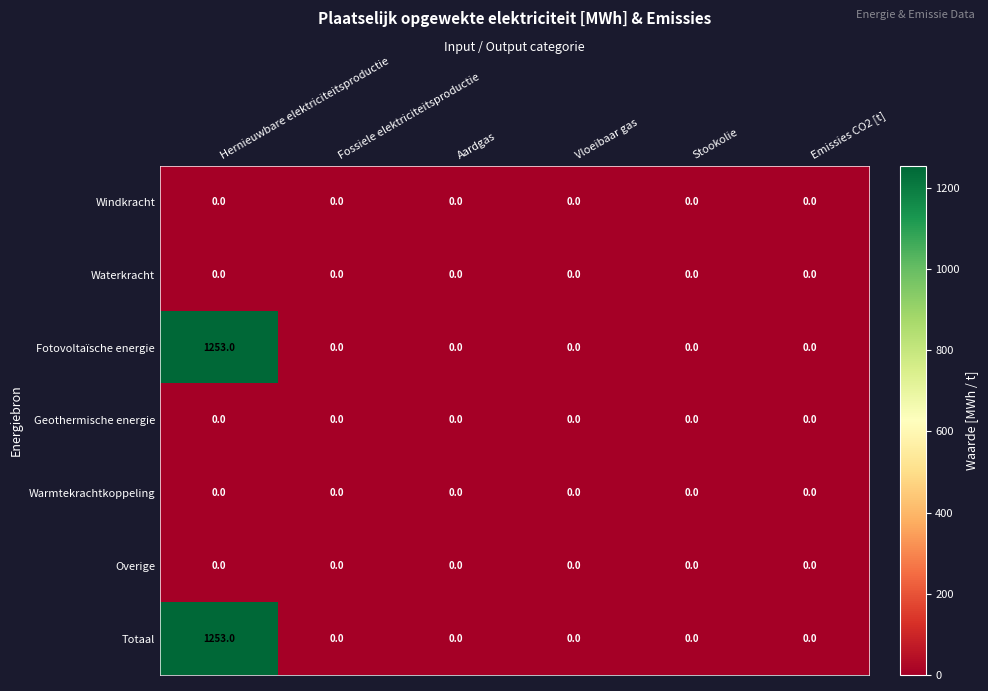

What is the sum of all Totaal values?

1253